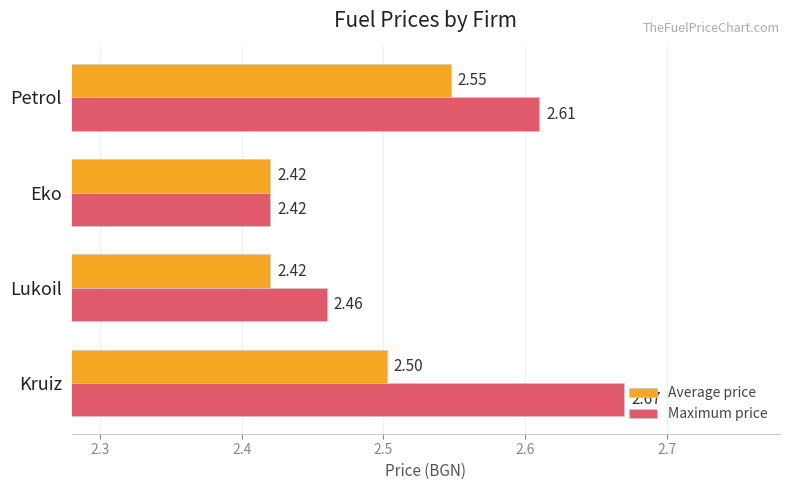

Is the value of Maximum price at Petrol greater than the value of Average price at Lukoil?

Yes